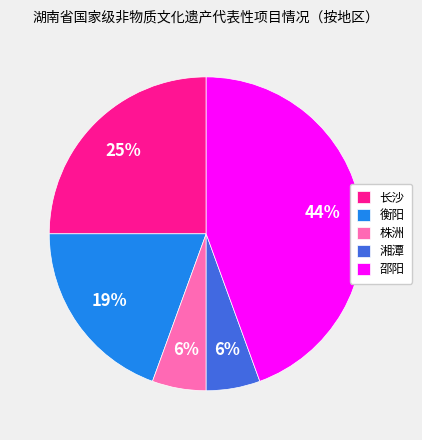

Do 株洲 and 长沙 together represent more than half of the pie?

No